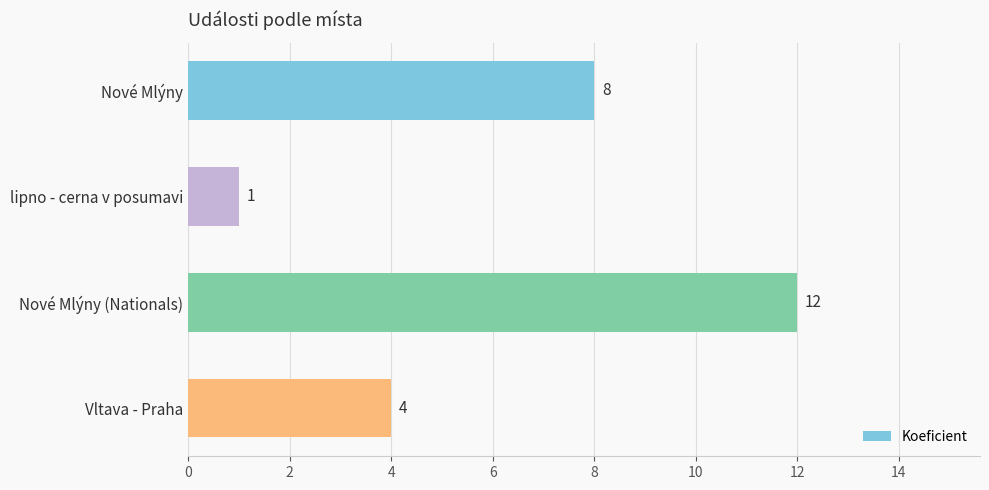

What is the ratio of the value at Nové Mlýny to the value at Nové Mlýny (Nationals)?

0.7